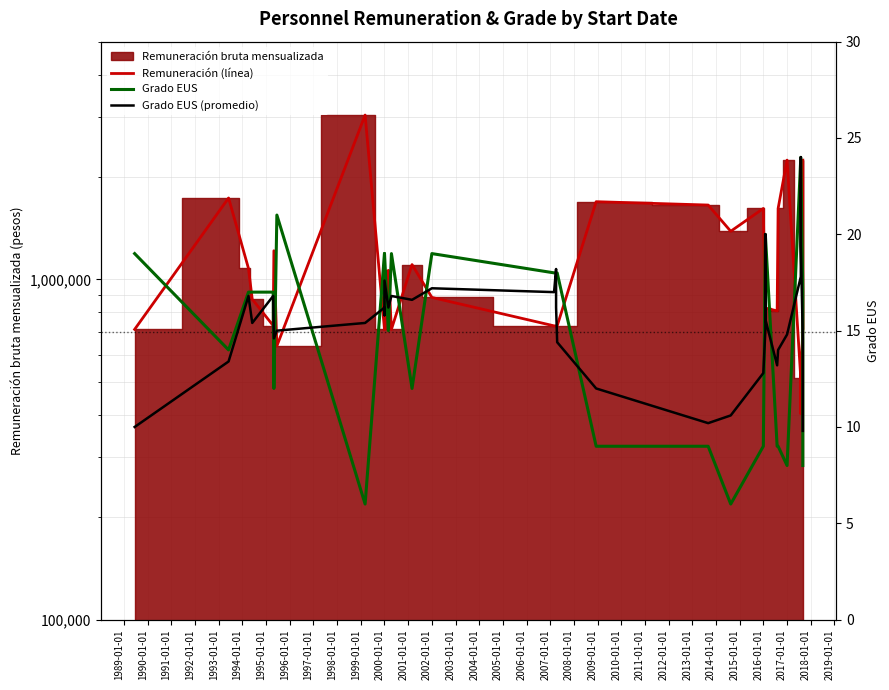

What is the difference between the highest and lowest values at 2000-01-01?

713248.8